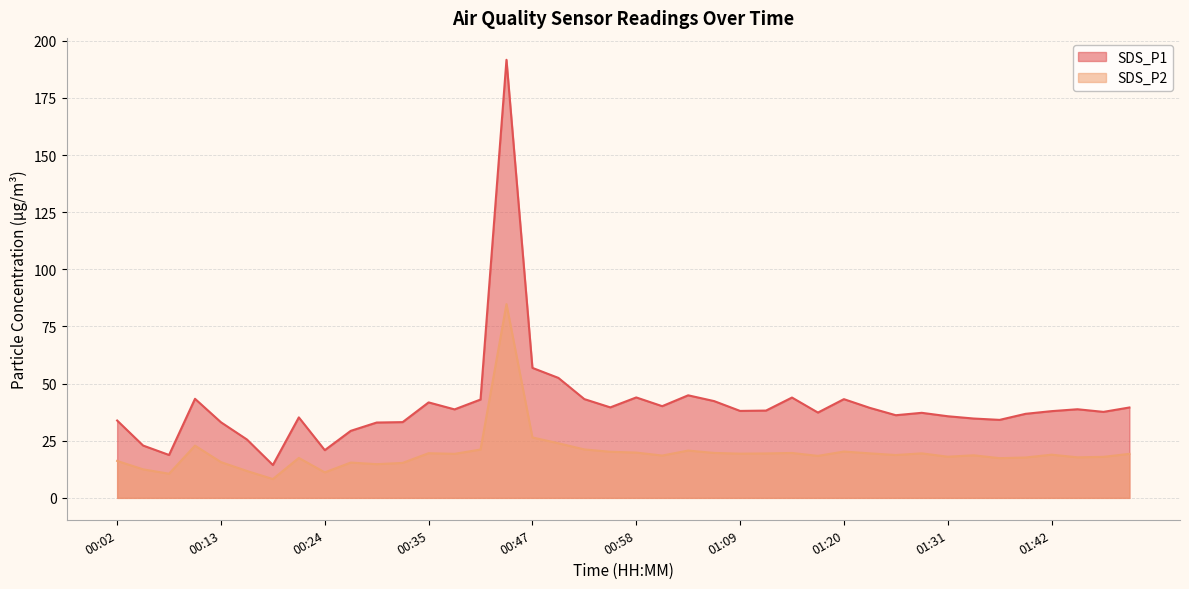

Which category has the lowest value in the SDS_P1 series?

00:19